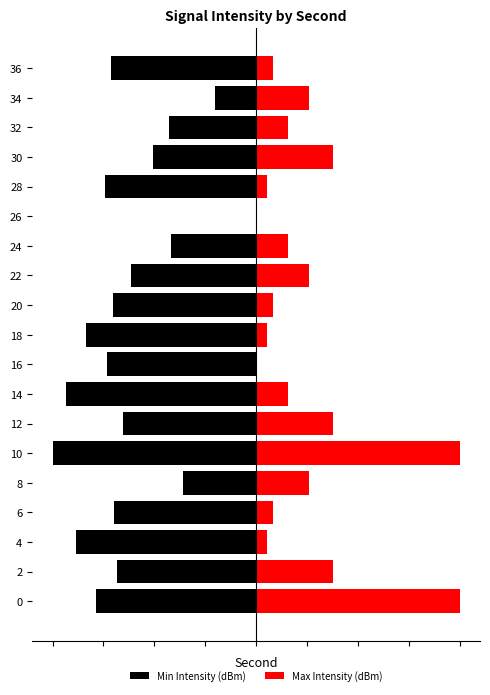

Does the chart contain stacked bars?

No